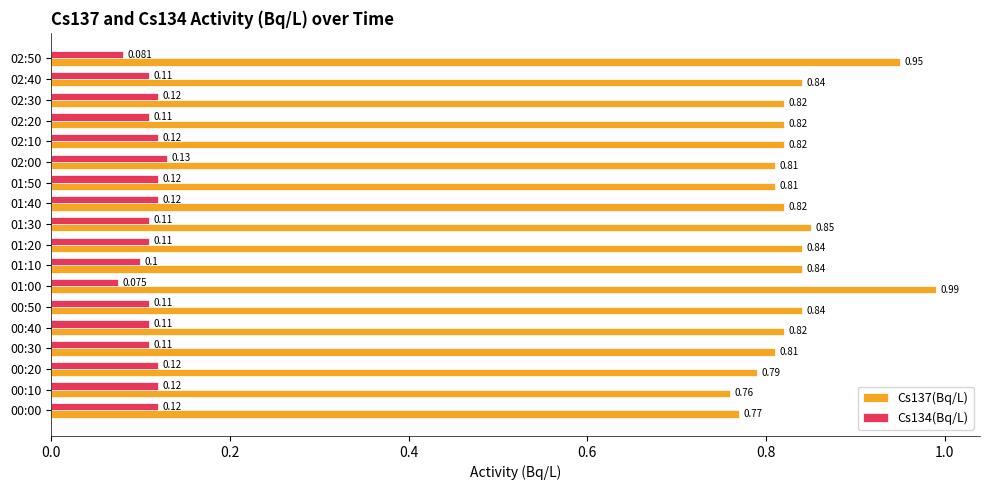

Which series has the largest total across all categories?

Cs137(Bq/L)